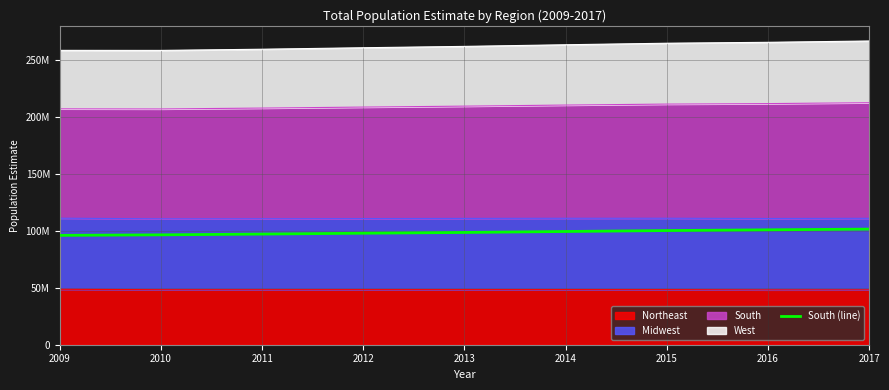

List the labels in order of value, smallest first.

2009, 2010, 2011, 2012, 2013, 2014, 2015, 2016, 2017